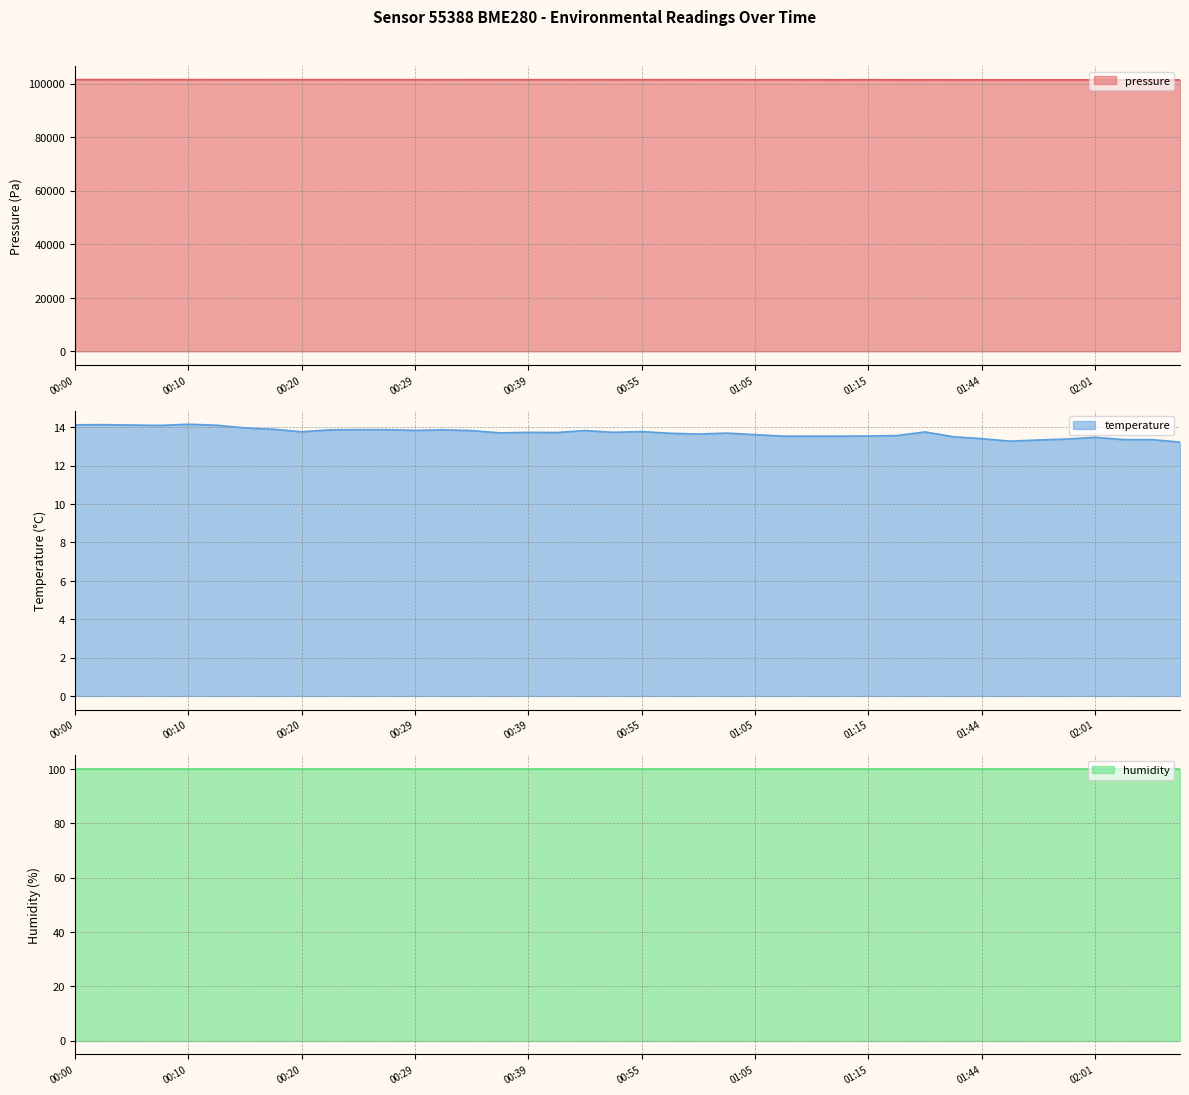

How many categories are shown in the chart?

40